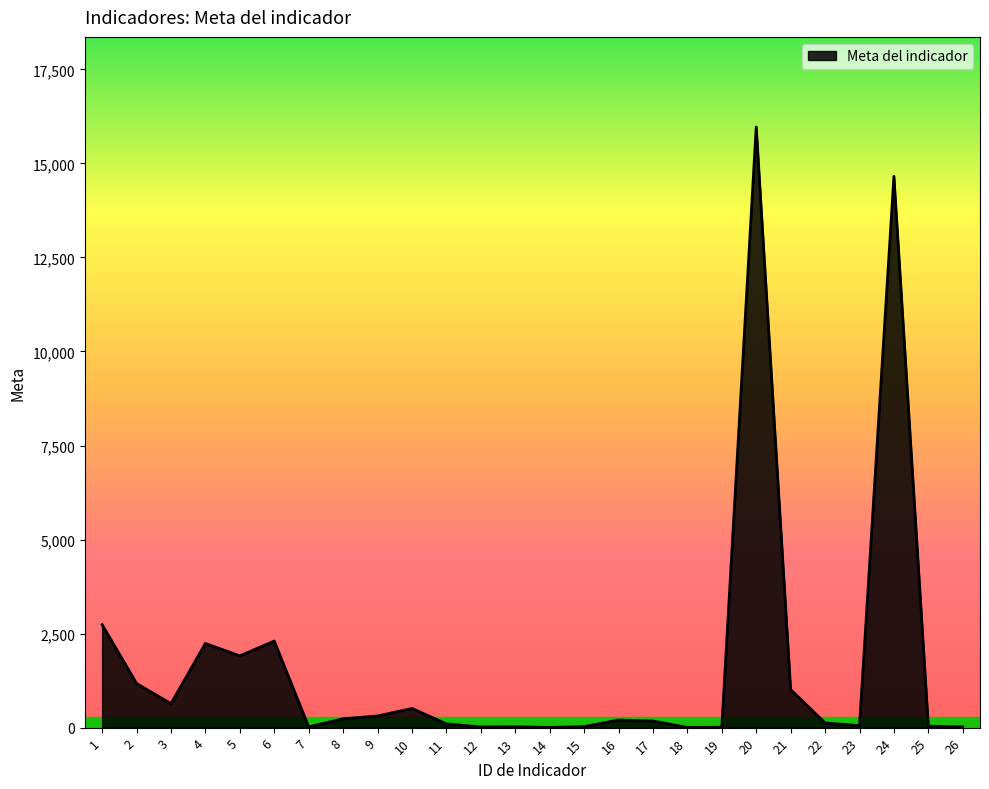

At which category does the data reach its first local valley?

3